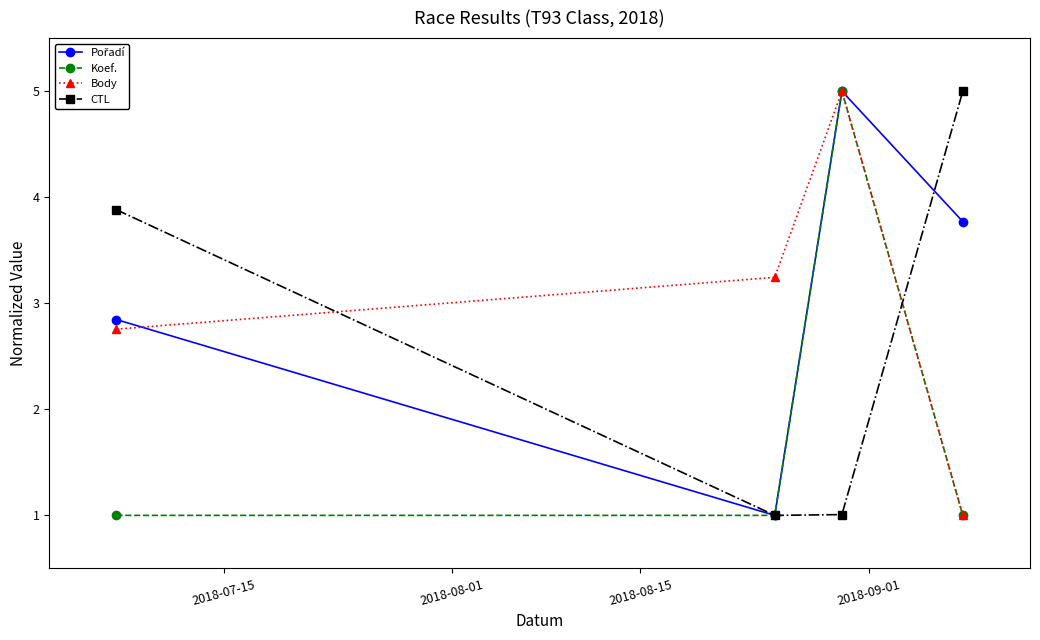

How many distinct data groups are displayed?

4